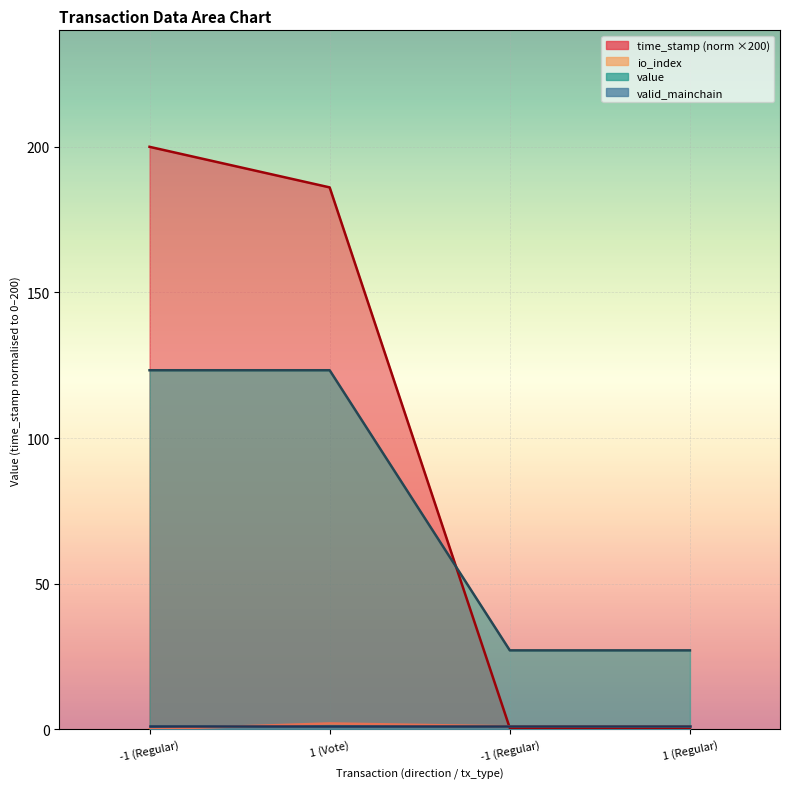

How many intersections are there between time_stamp and value?

1